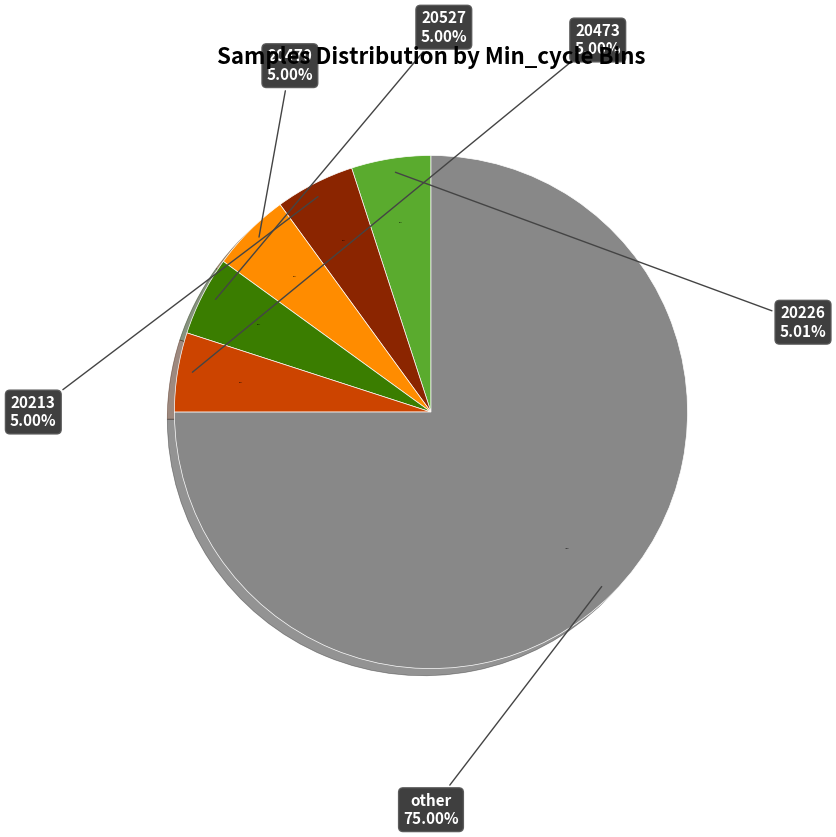

Do 20466 and 20470 together represent more than half of the pie?

No